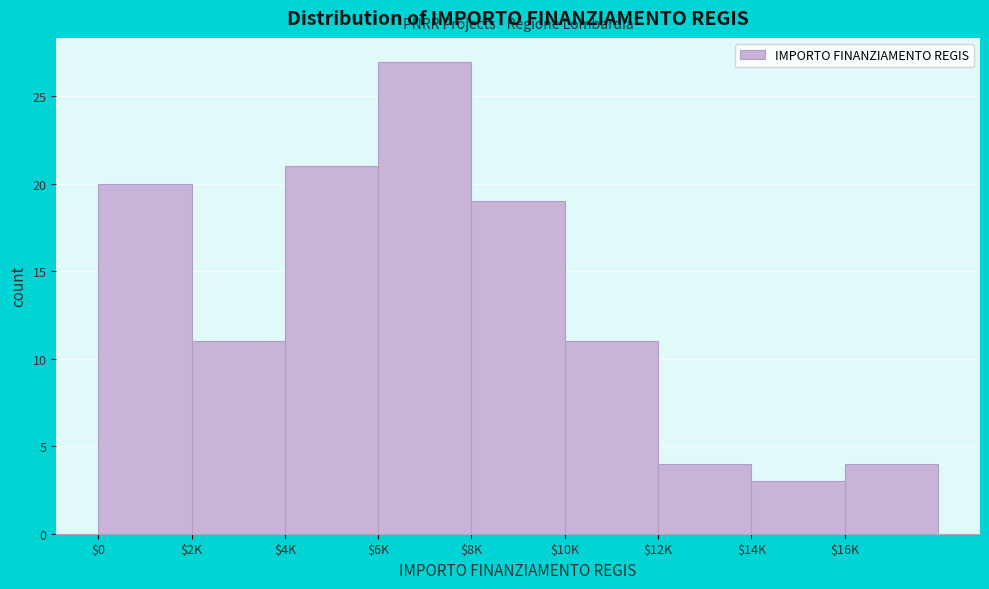

Reading left to right, list all the values displayed in this chart.

20	11	21	27	19	11	4	3	4